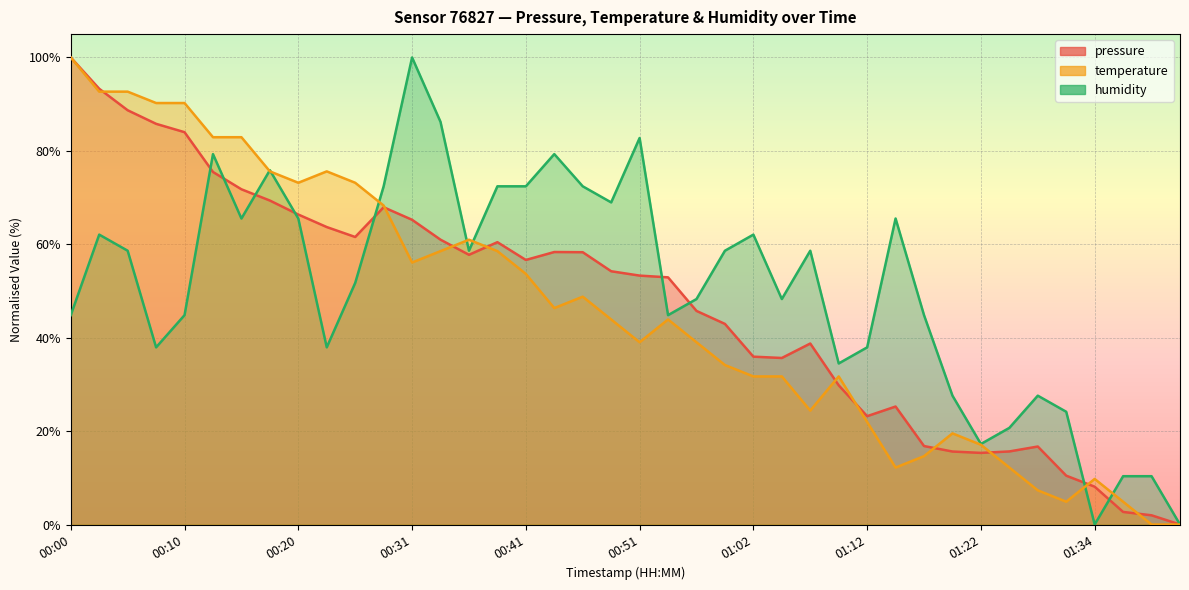

At how many categories does at least one series exceed 52?

26